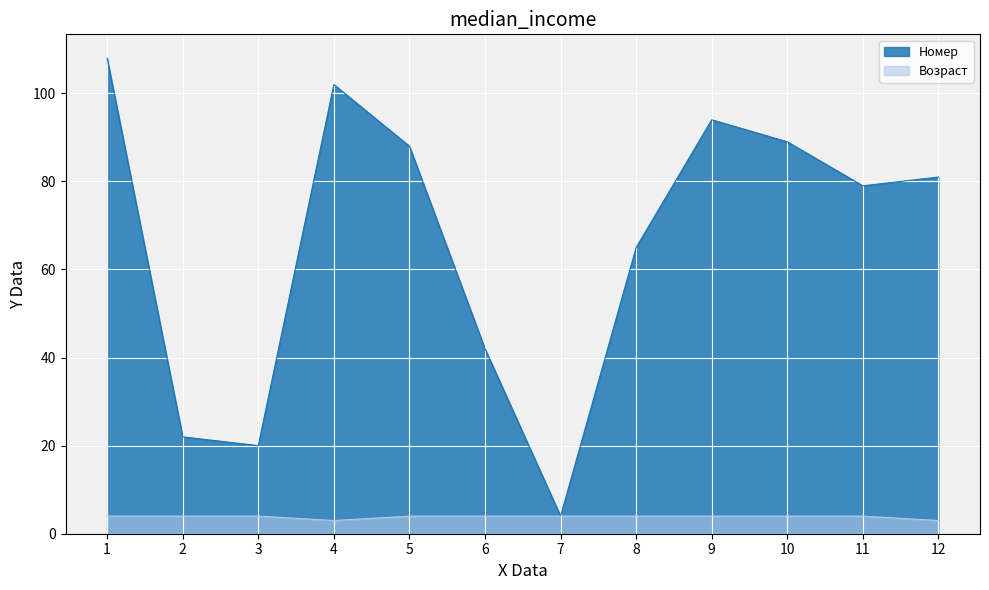

What is the sum of all Номер values?

794